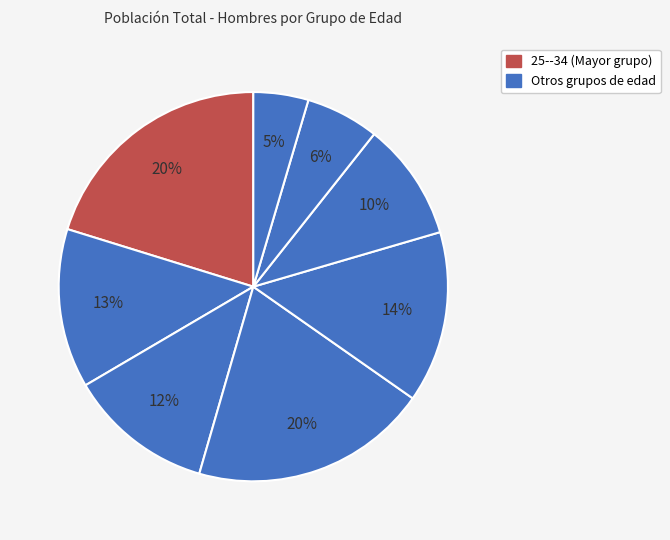

Rank the categories by value from highest to lowest.

10--14, 25--34, 35--44, 15--19, 20--24, 45--54, 55--64, 65 y más